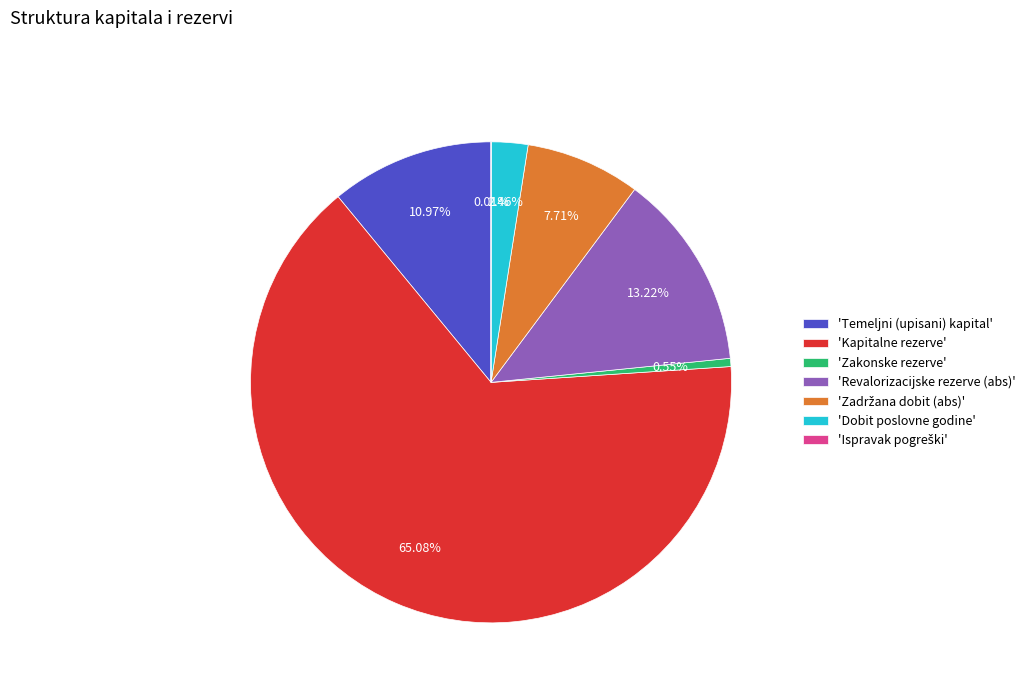

Which category has the biggest portion of the pie?

'Kapitalne rezerve'